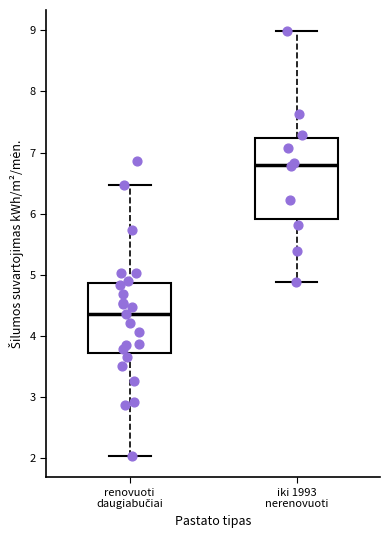

Reading left to right, read every box against the y-axis: the position of its median line, the range the box covers, and the ends of its whiskers. The values are not printed on the chart, so give them approximately, as read against the axis.

renovuoti daugiabučiai: median 4.4, box 3.7 to 4.9, whiskers 2.0 to 6.5
iki 1993 nerenovuoti: median 6.8, box 5.9 to 7.2, whiskers 4.9 to 9.0